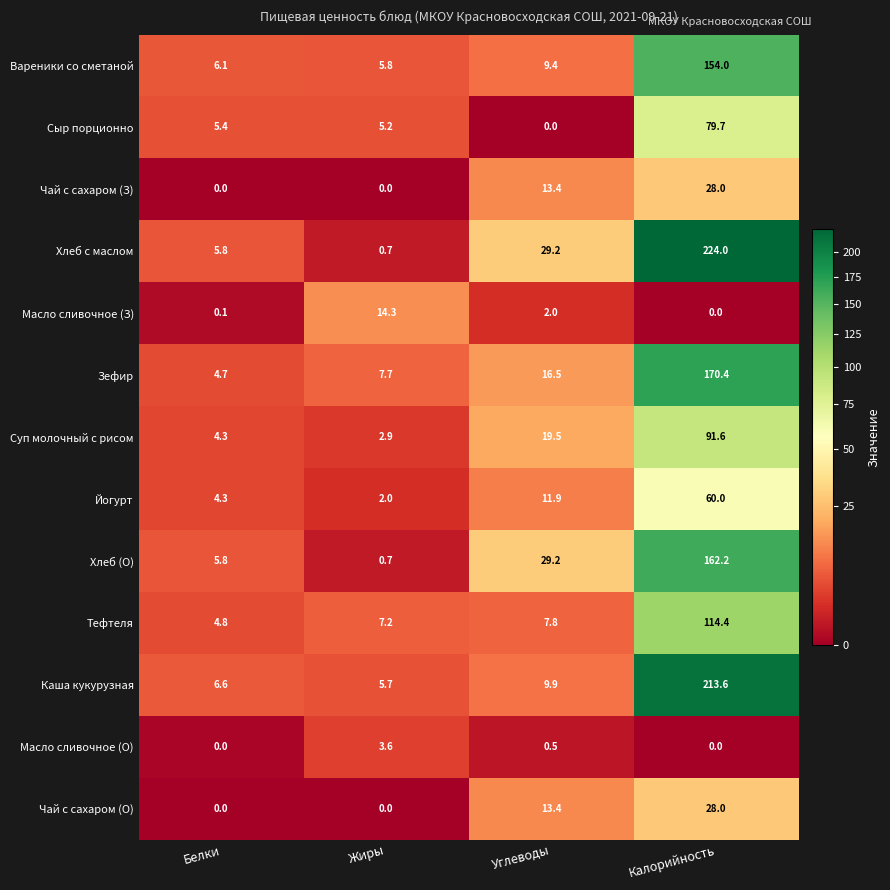

Which series has the largest total across all categories?

Хлеб с маслом